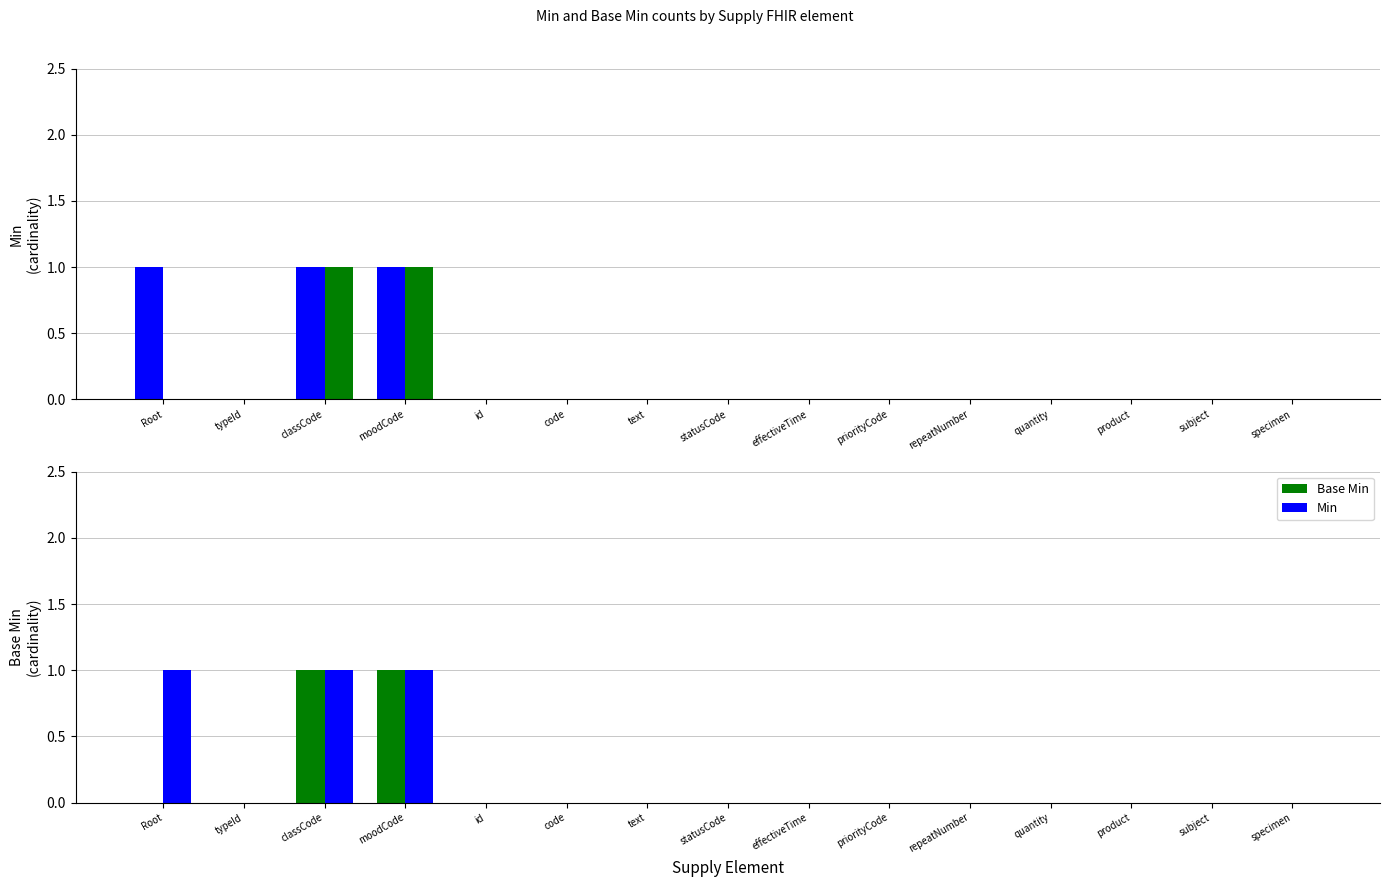

Reading left to right, extract all data points from this chart.

Min: Root=1	typeId=0	classCode=1	moodCode=1	id=0	code=0	text=0	statusCode=0	effectiveTime=0	priorityCode=0	repeatNumber=0	quantity=0	product=0	subject=0	specimen=0
Base Min: Root=0	typeId=0	classCode=1	moodCode=1	id=0	code=0	text=0	statusCode=0	effectiveTime=0	priorityCode=0	repeatNumber=0	quantity=0	product=0	subject=0	specimen=0